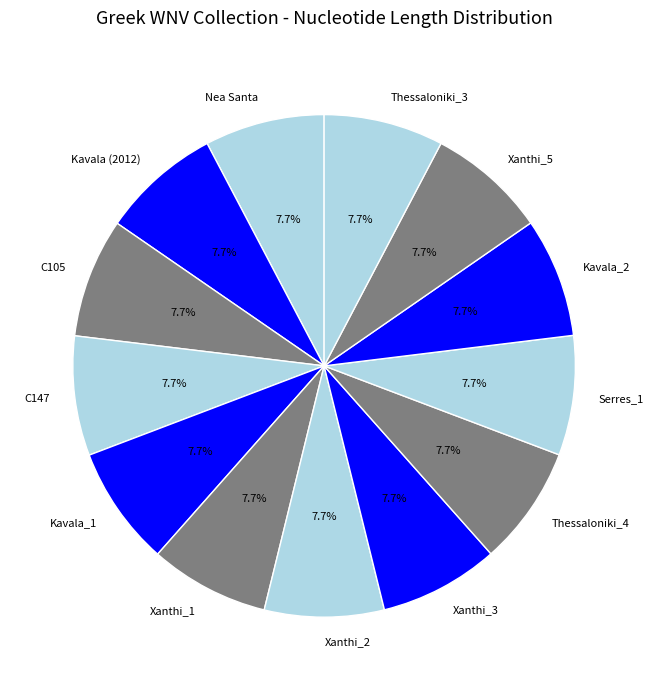

Count the number of slices in the pie.

13